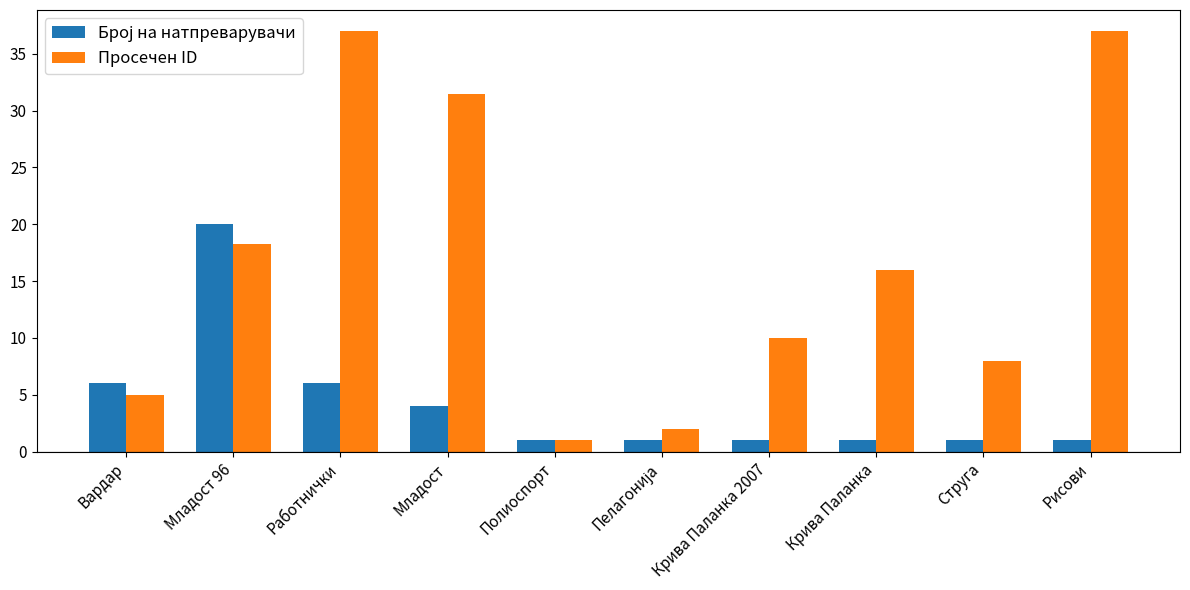

How many bars are there in total?

20